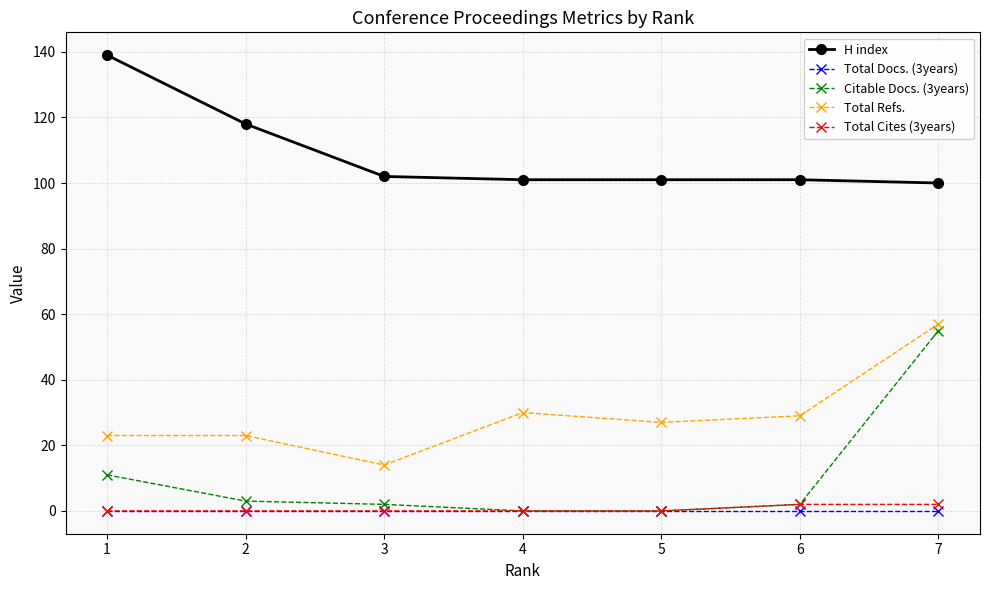

The Total Cites (3years) series shows 2 at 6. True or false?

True